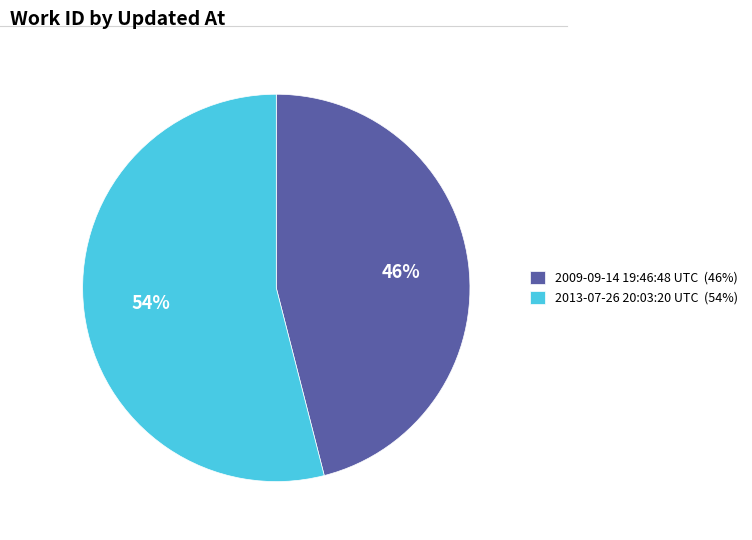

To the nearest percent, what percentage of the pie is 2013-07-26 20:03:20 UTC?

54%